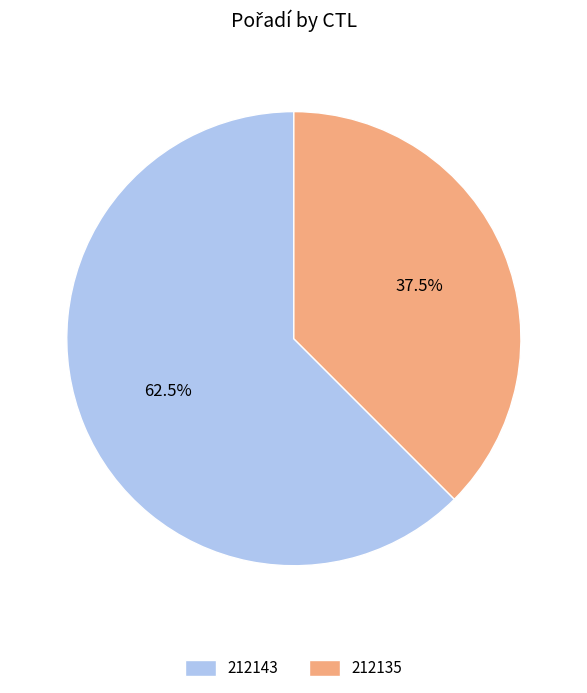

Is there a majority slice in this chart?

Yes